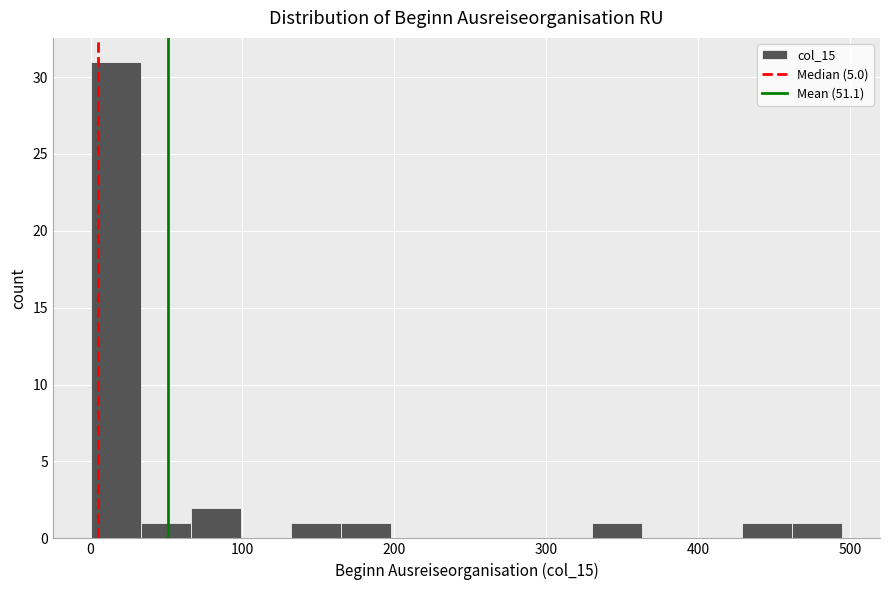

Around what value on the x-axis is the tallest bar? Give the approximate position of its centre, as read against the axis.

20